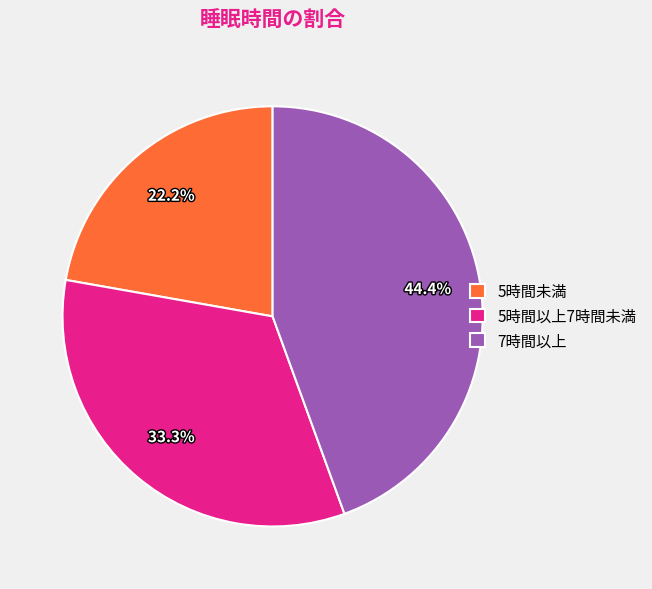

To the nearest percent, what portion does 5時間未満 represent?

22%